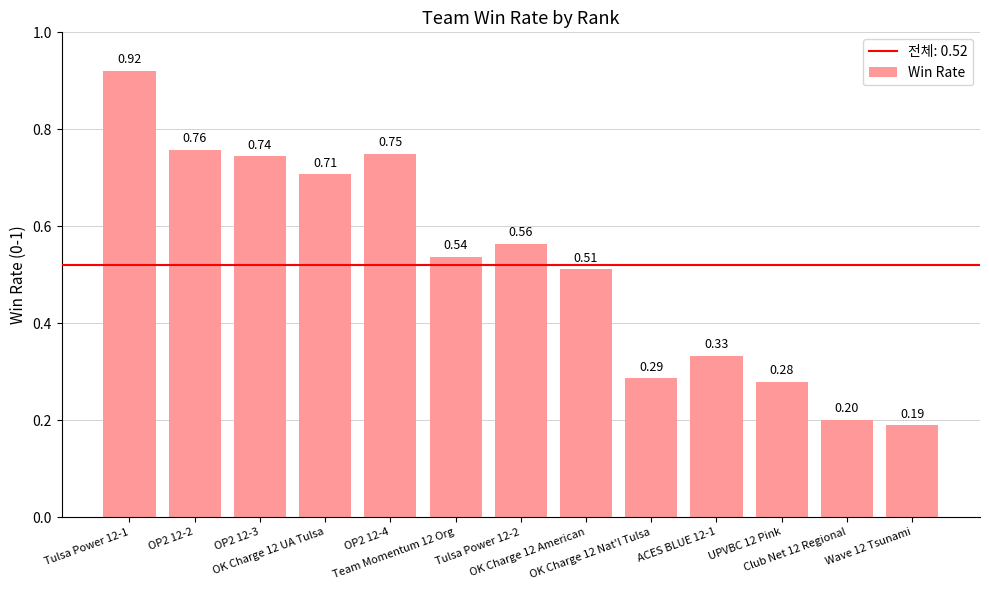

What is the label of the 7th bar from the left?

Tulsa Power 12-2